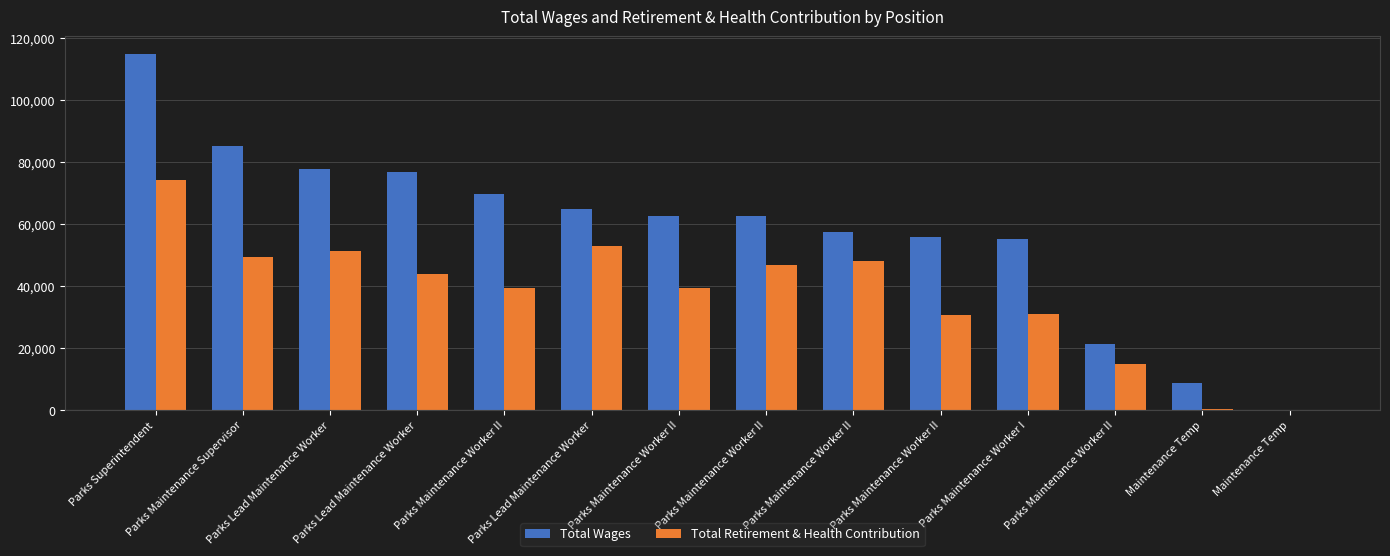

How many series are shown in this chart?

2